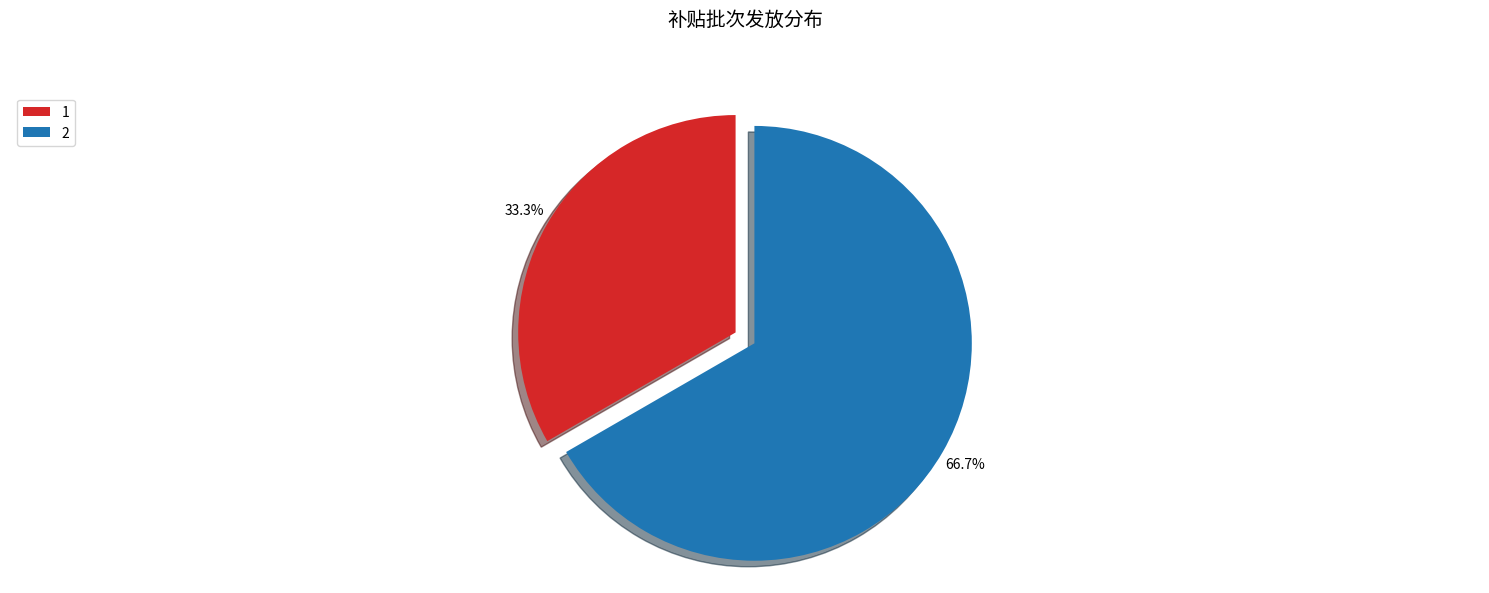

To the nearest percent, what is the combined percentage of 1 and 2?

100%